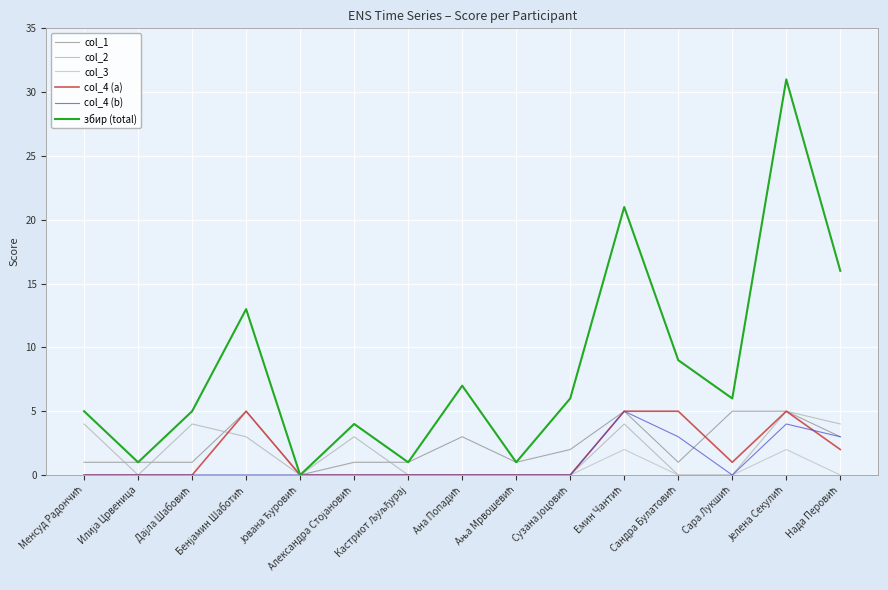

How many lines are shown in the chart?

6